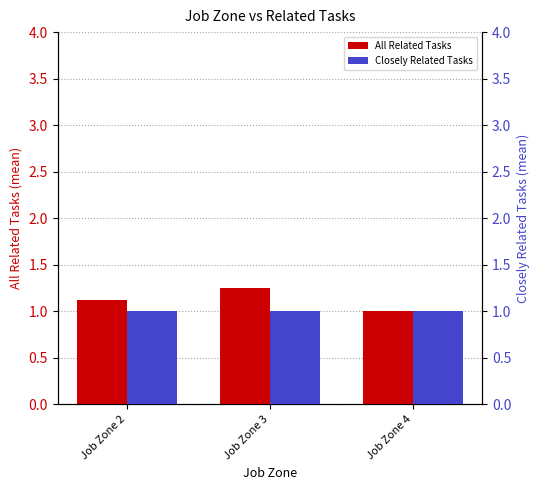

Reading left to right, extract all data points from this chart.

All Related Tasks: Job Zone 2=1.1	Job Zone 3=1.2	Job Zone 4=1.0
Closely Related Tasks: Job Zone 2=1.0	Job Zone 3=1.0	Job Zone 4=1.0